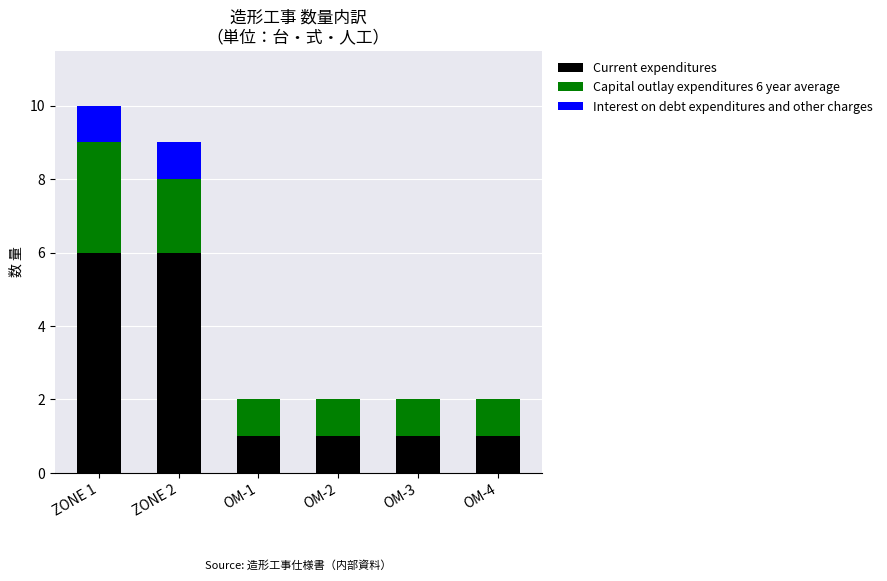

At which category is the sum across all series the highest?

ZONE 1